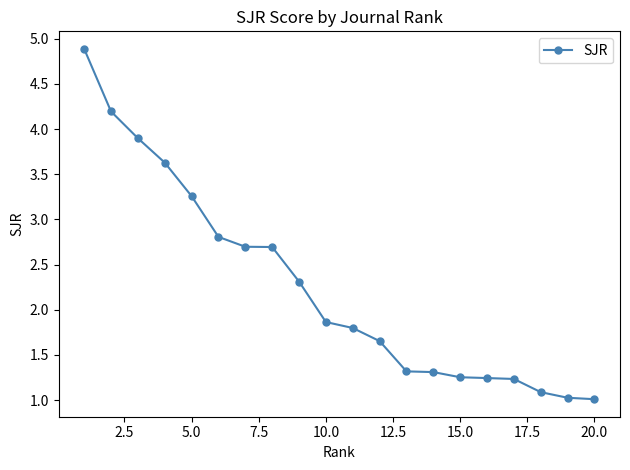

What is the smallest value displayed?

1.0